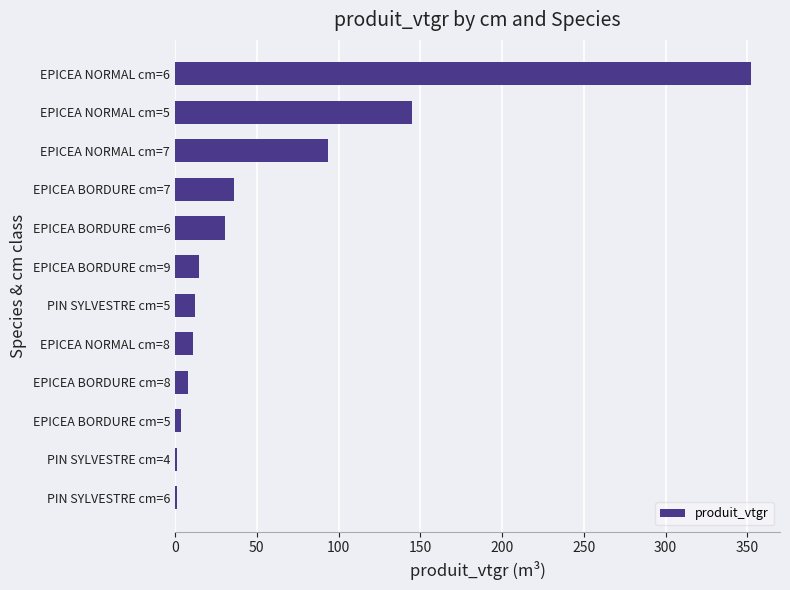

What is the maximum value shown in the chart?

352.4